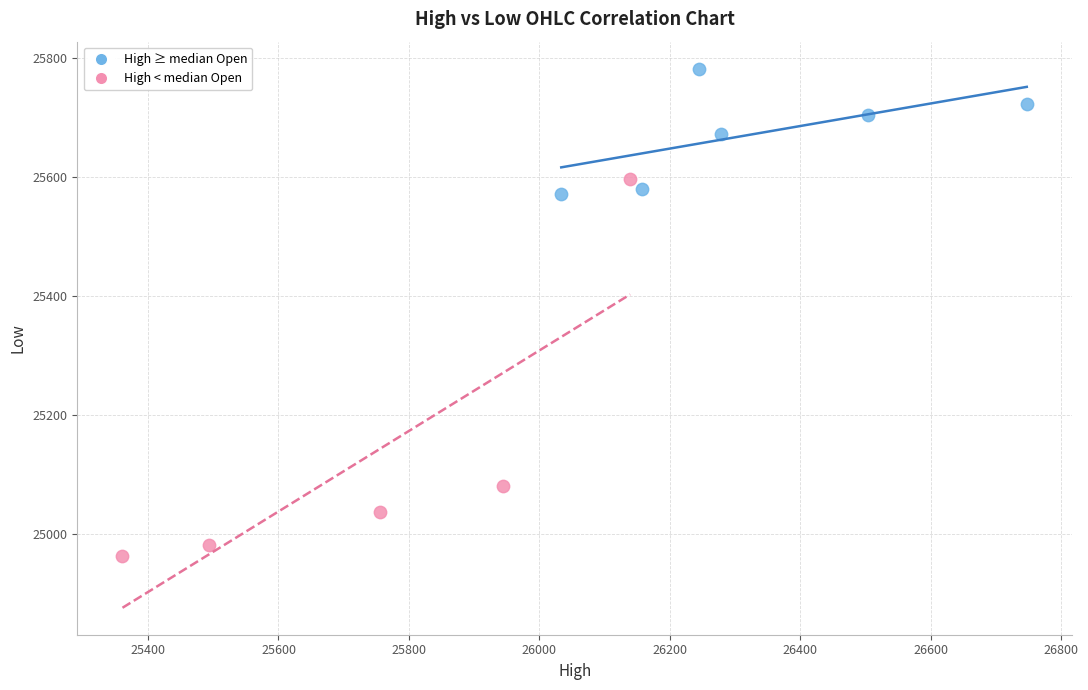

Which series reaches the maximum Y coordinate?

High ≥ median Open